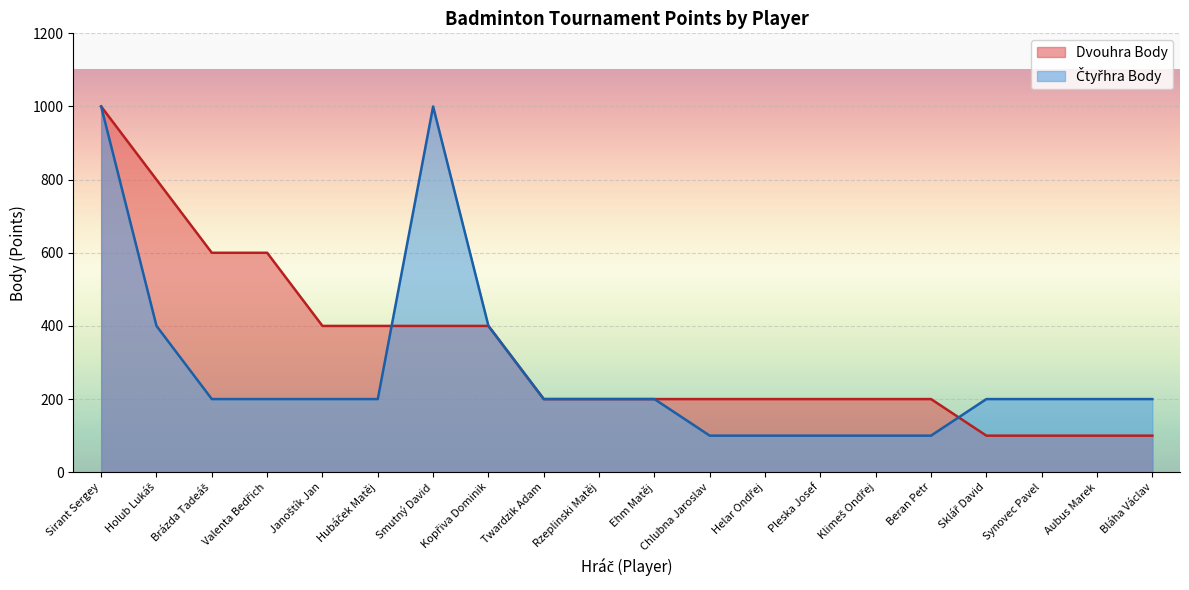

Which category has the lowest value across all series?

Chlubna Jaroslav